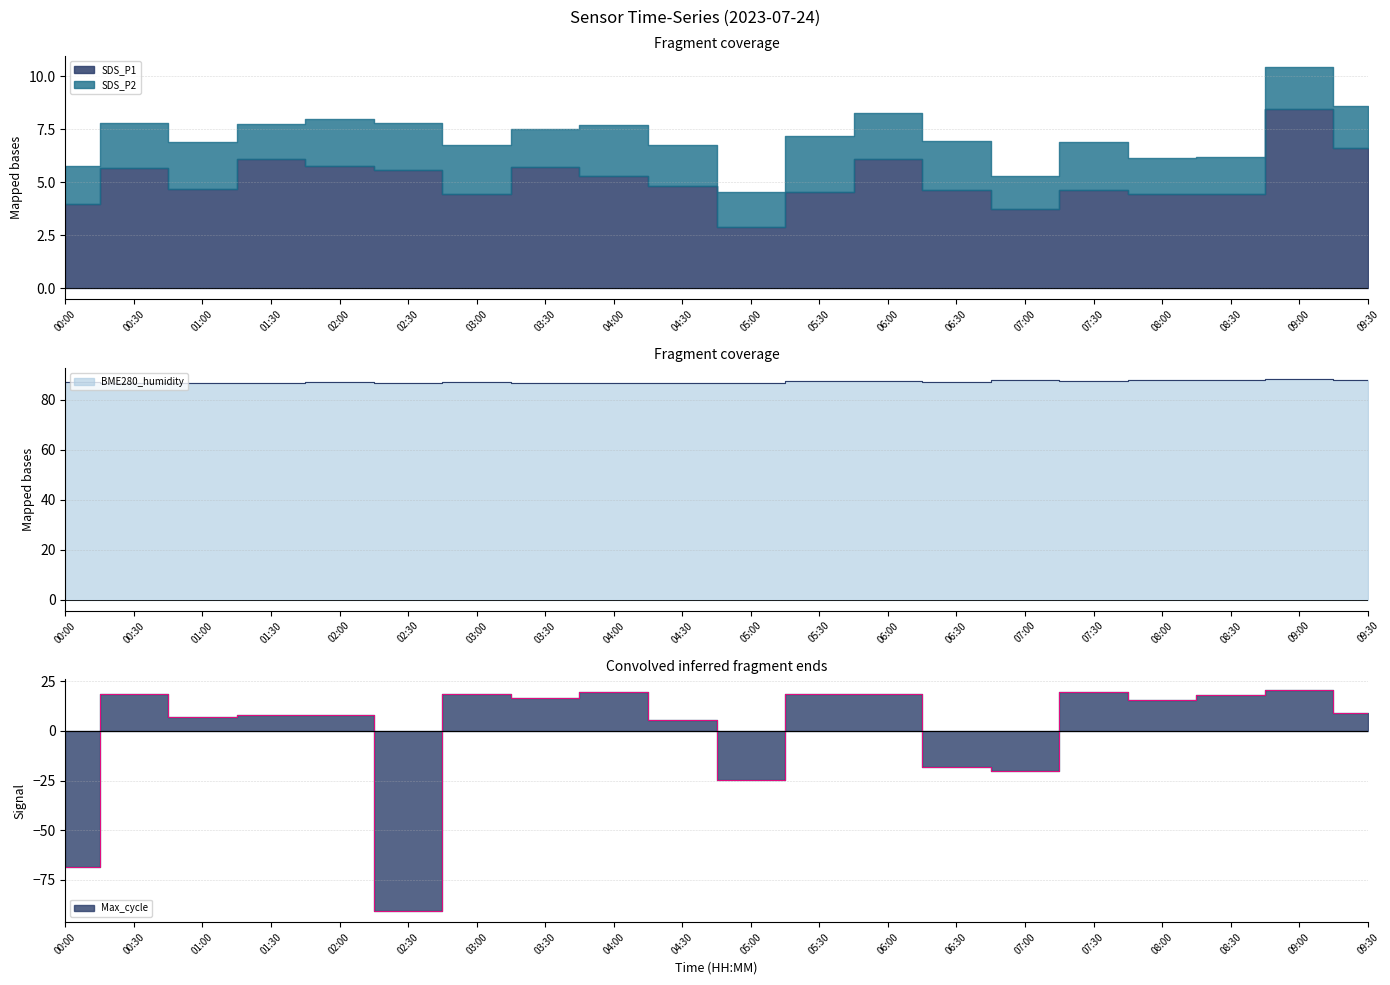

What is the label of the 13th point from the right?

03:30